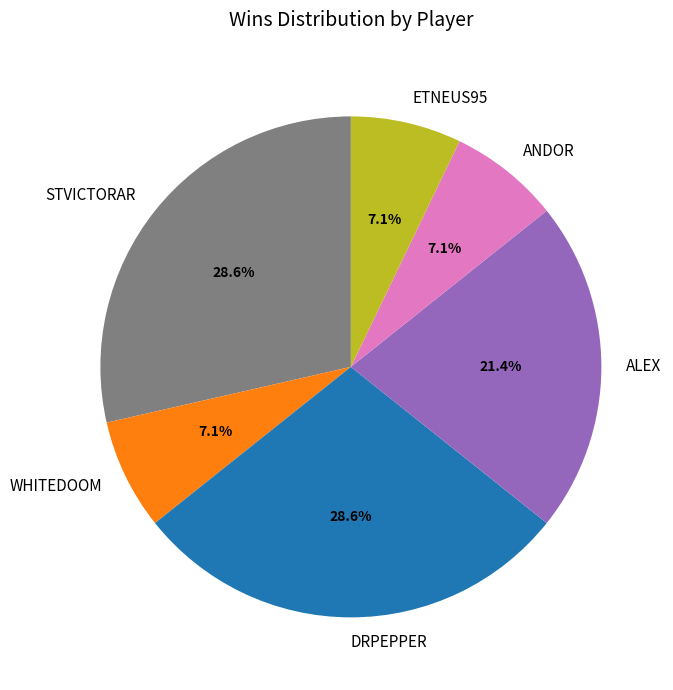

What is the ratio of the value at ANDOR to the value at ETNEUS95?

1.0